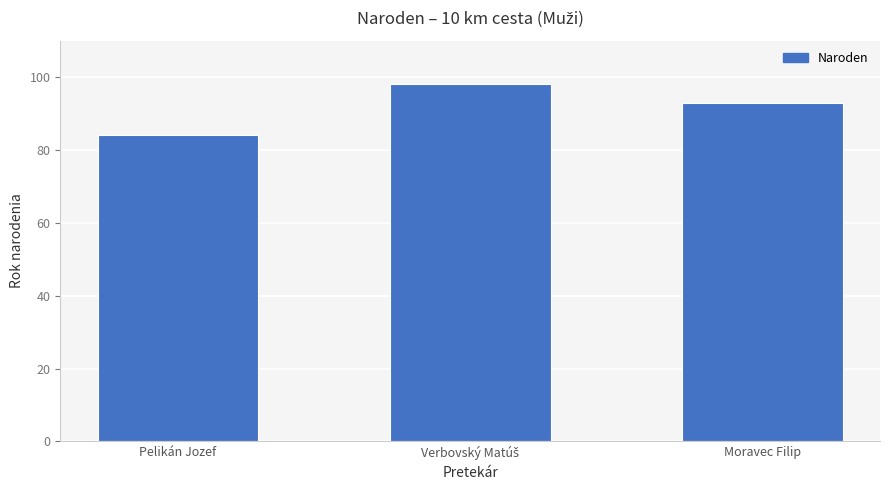

Where is the data nearest to the value 91?

Moravec Filip